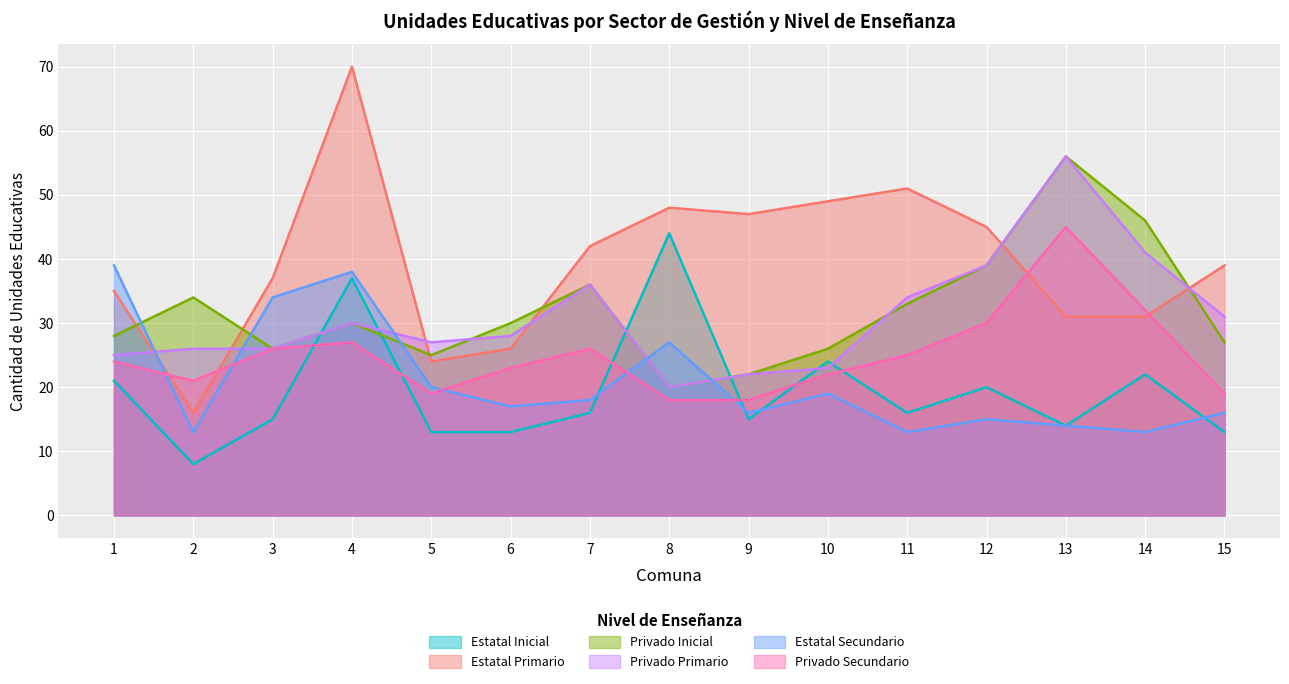

The value of Privado Inicial at 9 is 22. True or false?

True